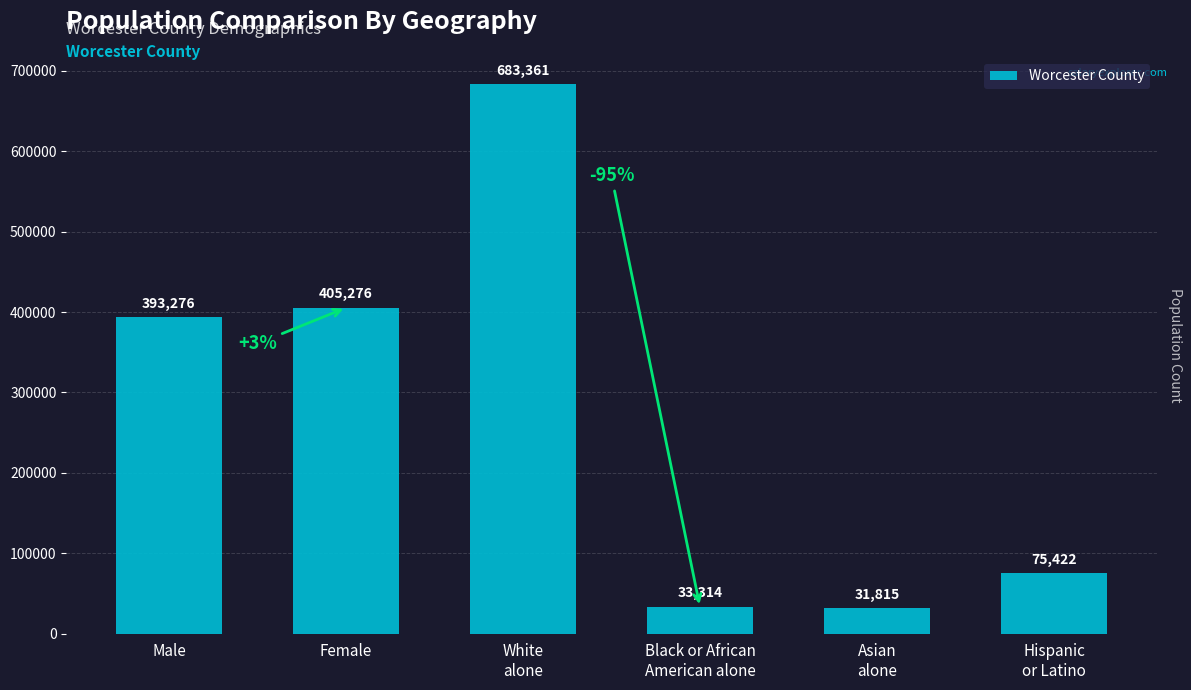

At which label is the value closest to 357588?

Male